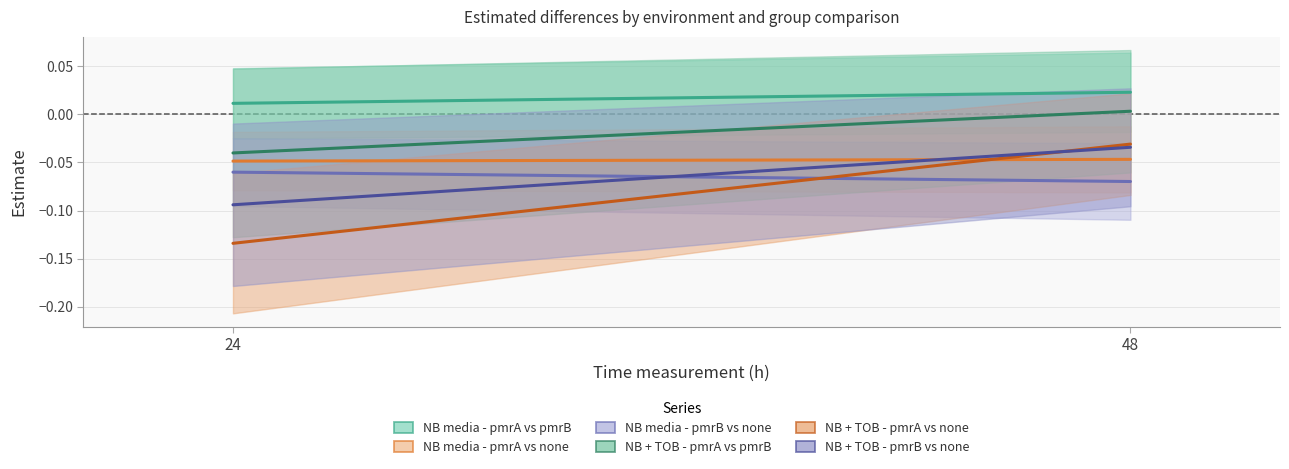

Is this an area chart (filled region under the line)?

No